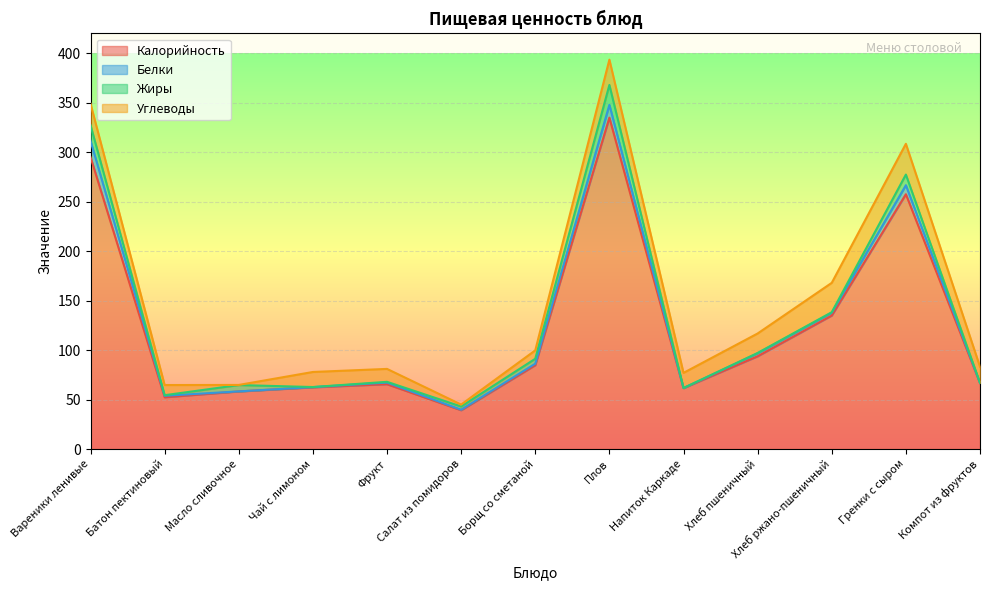

What is the sum of all Жиры values?

63.7